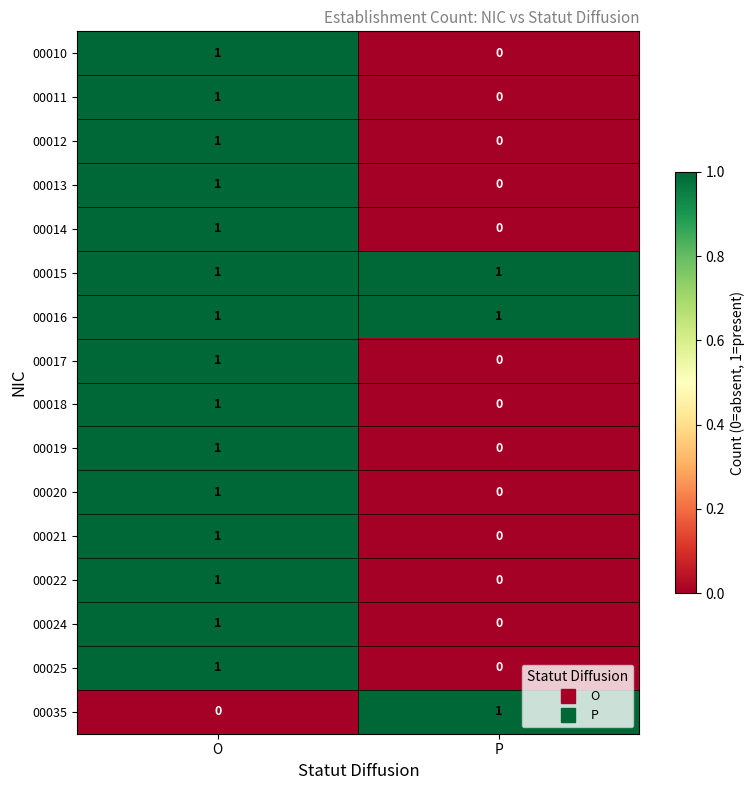

At which category is the sum across all series the highest?

O